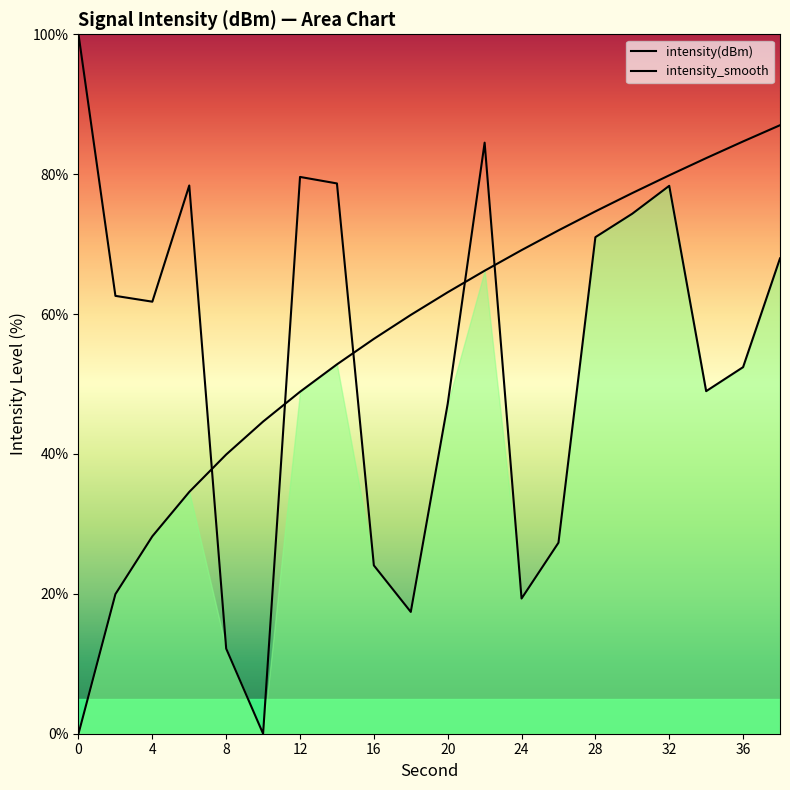

What is the value of the 4th point from the left?

78.4